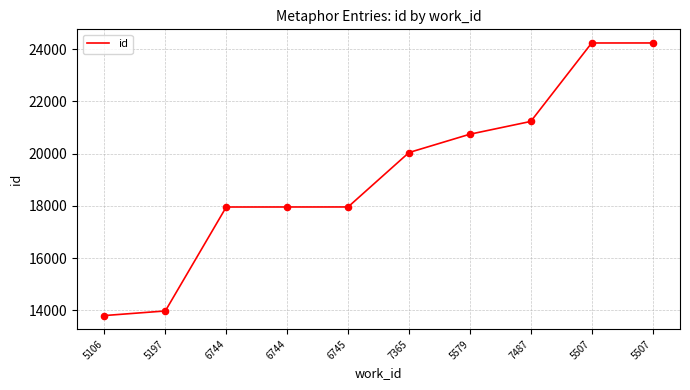

Does the chart have visible grid lines?

Yes